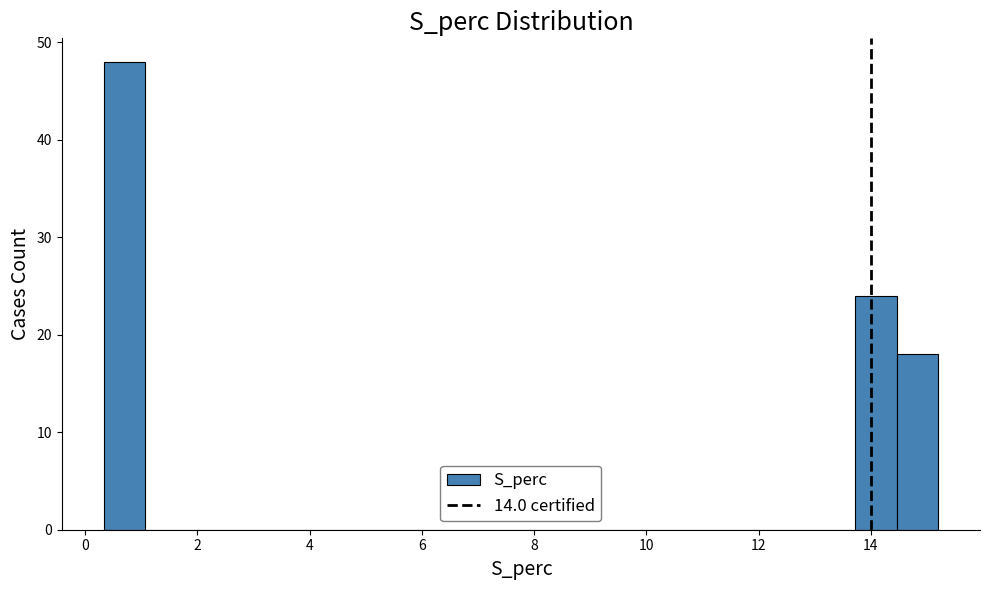

Read against the x-axis, roughly where is the centre of the tallest bar?

0.8